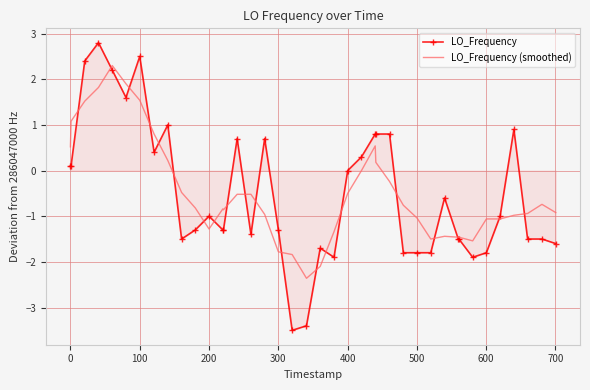

What is the minimum value for LO_Frequency (smoothed)?

-2.4